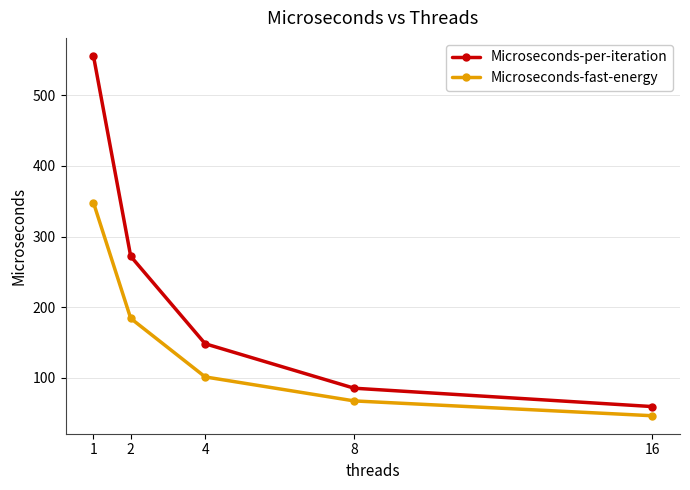

Is it true that Microseconds-fast-energy equals 482 at 1?

False